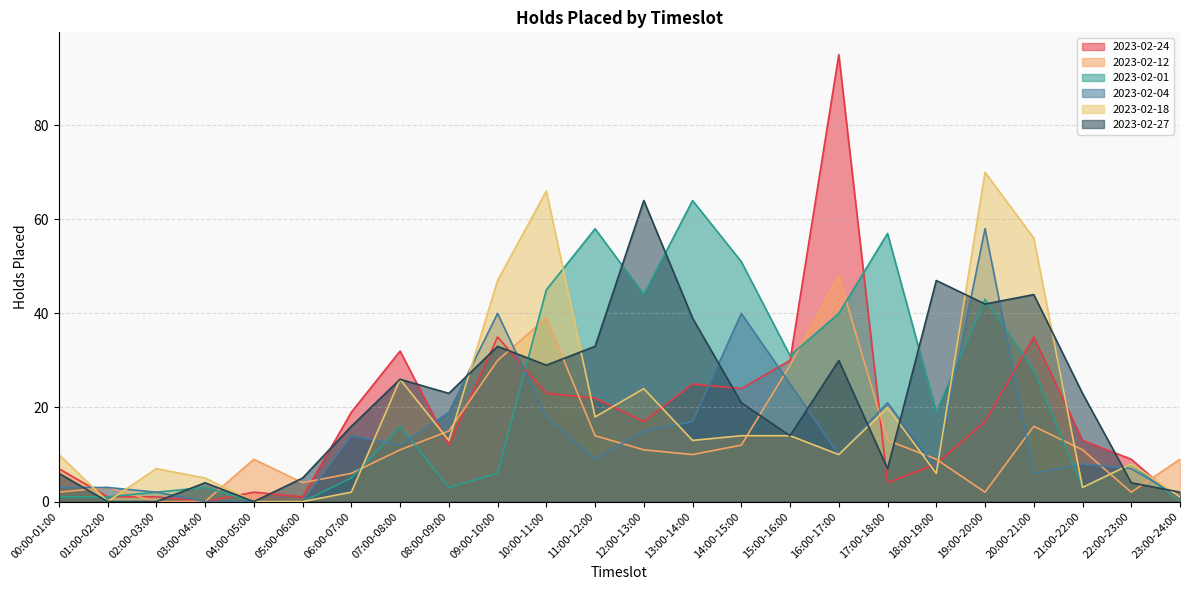

After their last crossing, which series has the higher values: 2023-02-12 or 2023-02-01?

2023-02-12